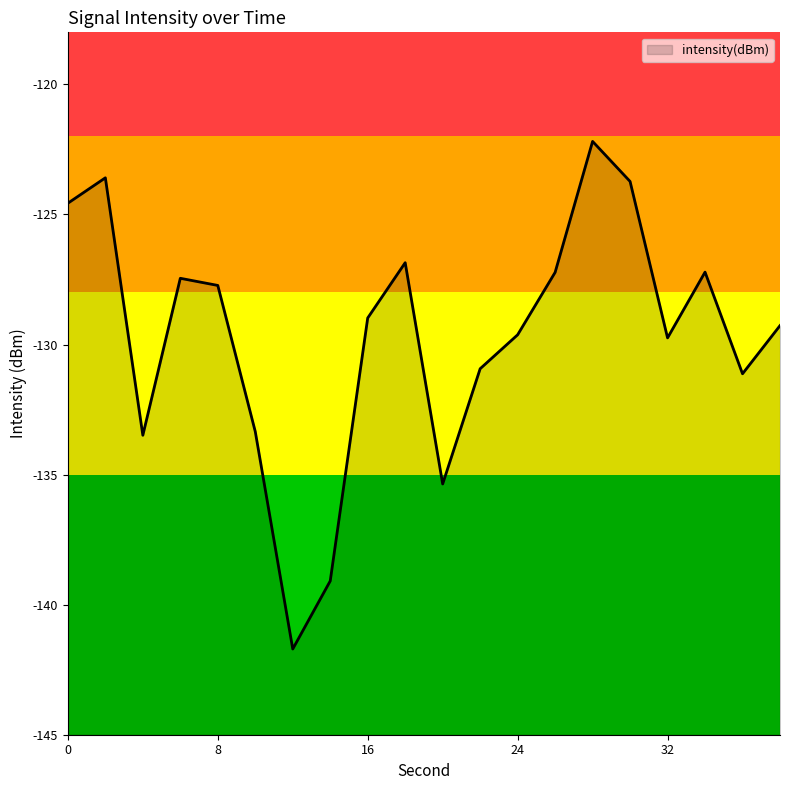

At which category does the chart reach its minimum across all series?

12